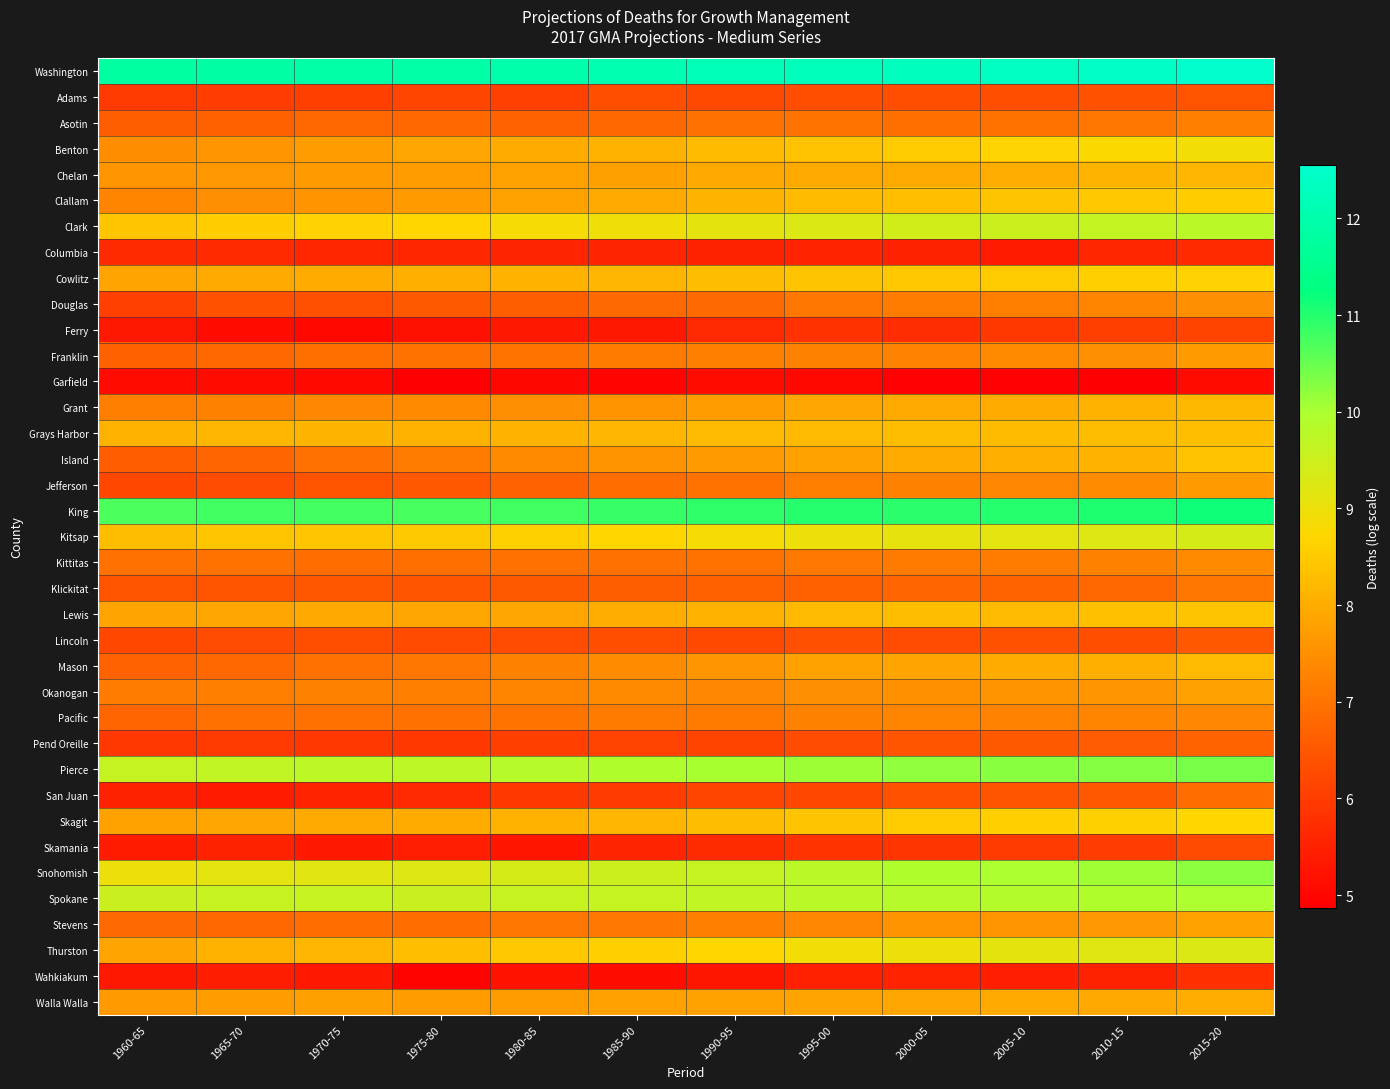

What is the greatest value displayed?

12.6